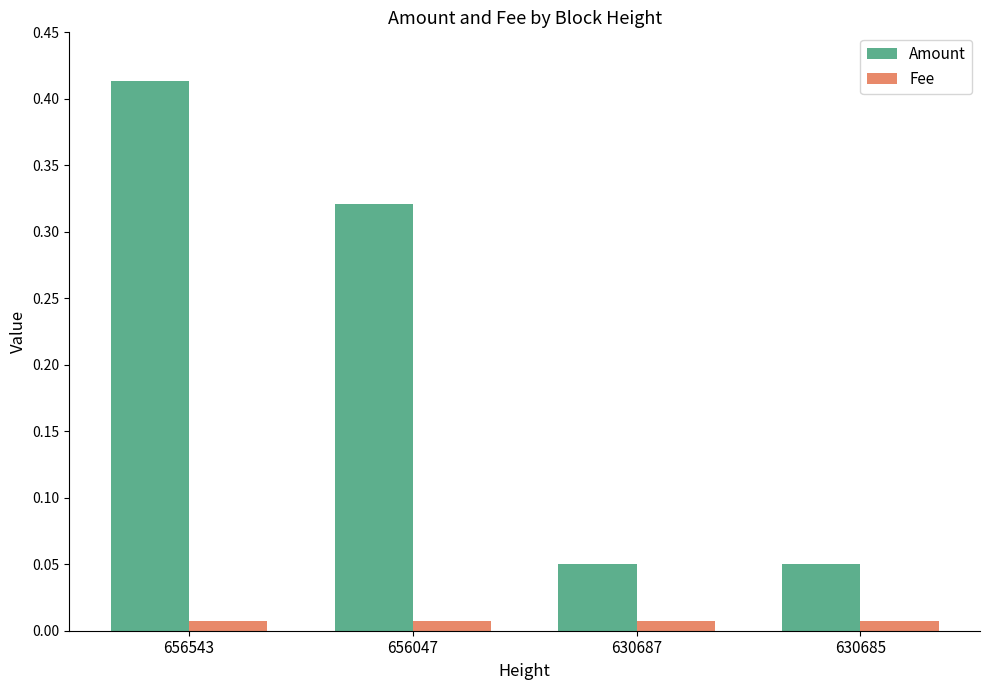

At which category is the sum across all series the highest?

656543